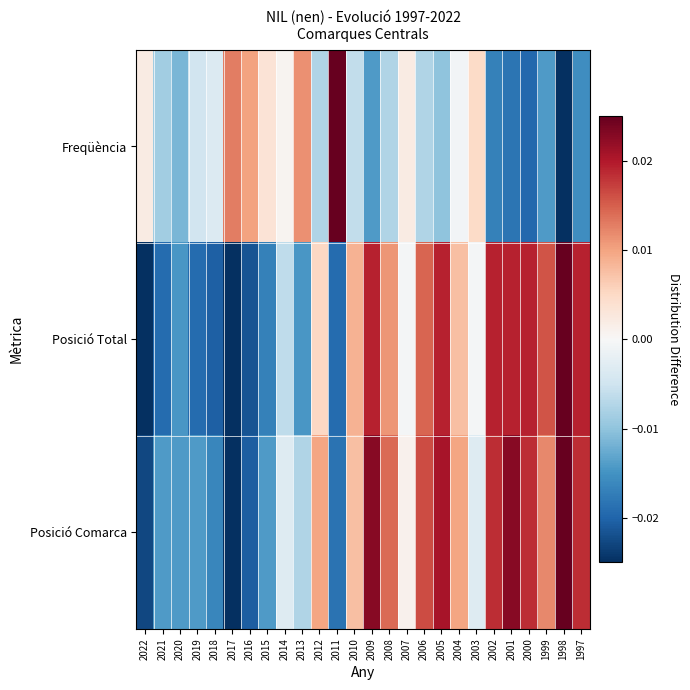

Rank the series by their average value, from highest to lowest.

Posició Comarca, Posició Total, Freqüència